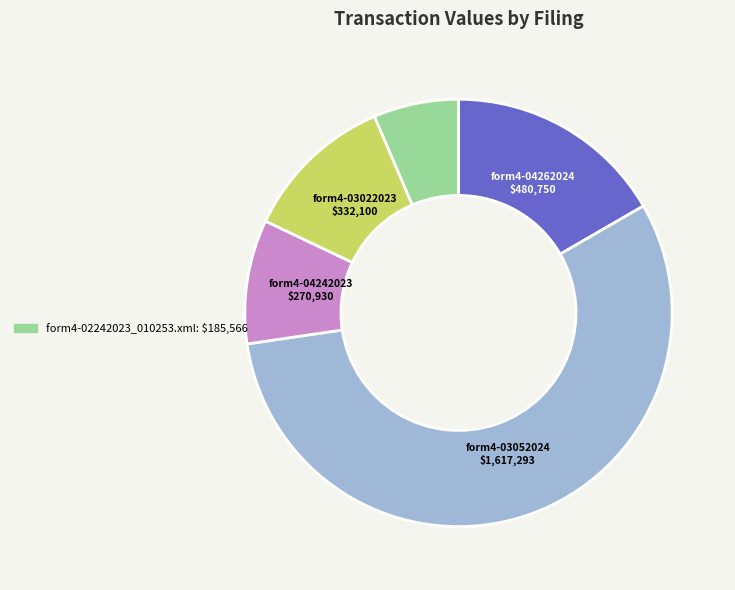

Does any single category account for the majority?

Yes